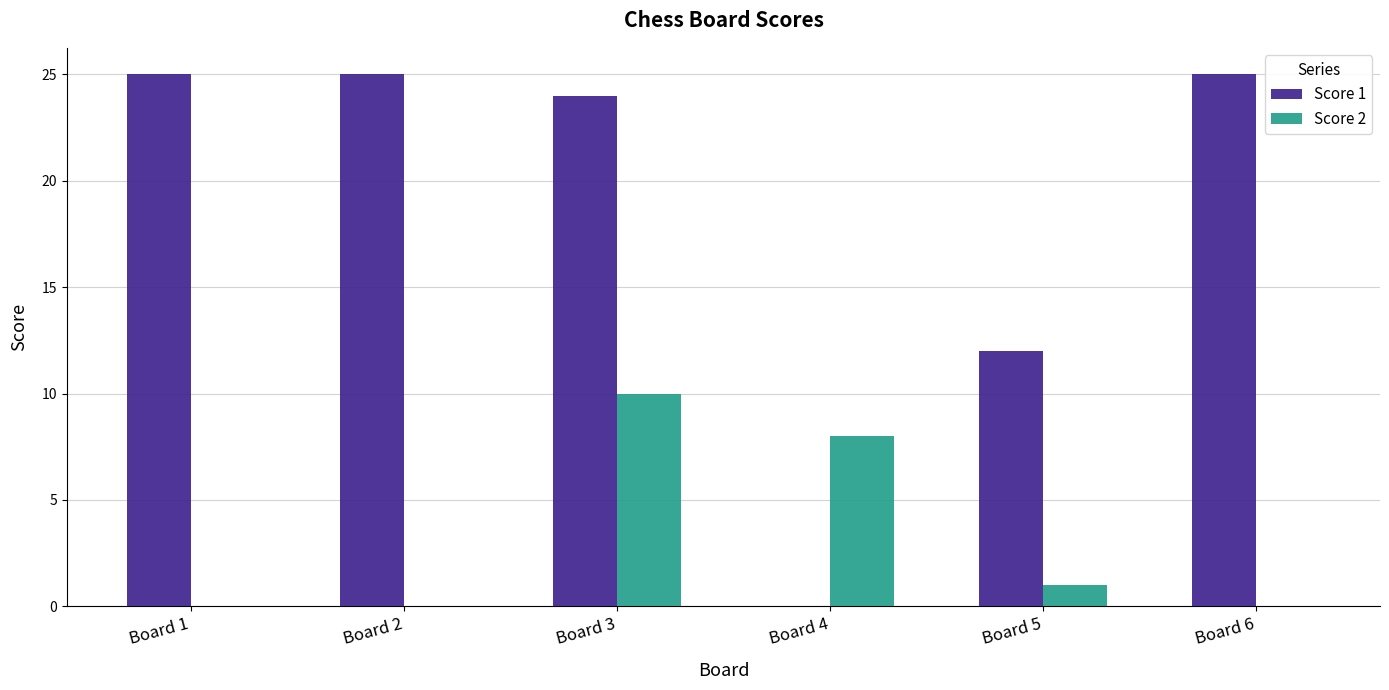

Is the value of Score 2 at Board 2 greater than the value of Score 1 at Board 2?

No